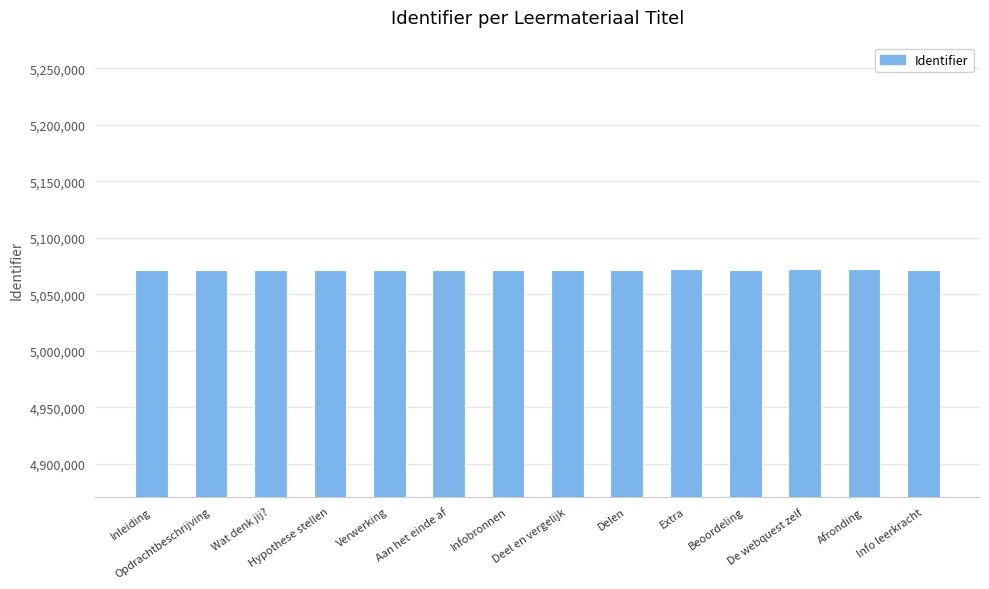

What is the smallest value displayed?

5071115